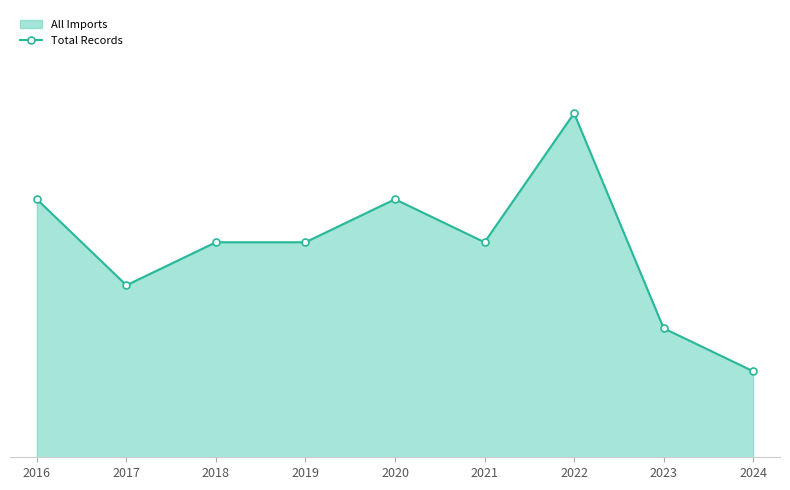

What is the maximum value shown in the chart?

8